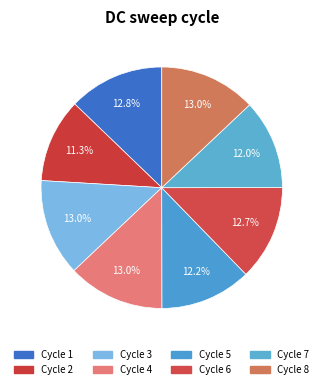

Rank the categories by value from highest to lowest.

3, 4, 8, 1, 6, 5, 7, 2